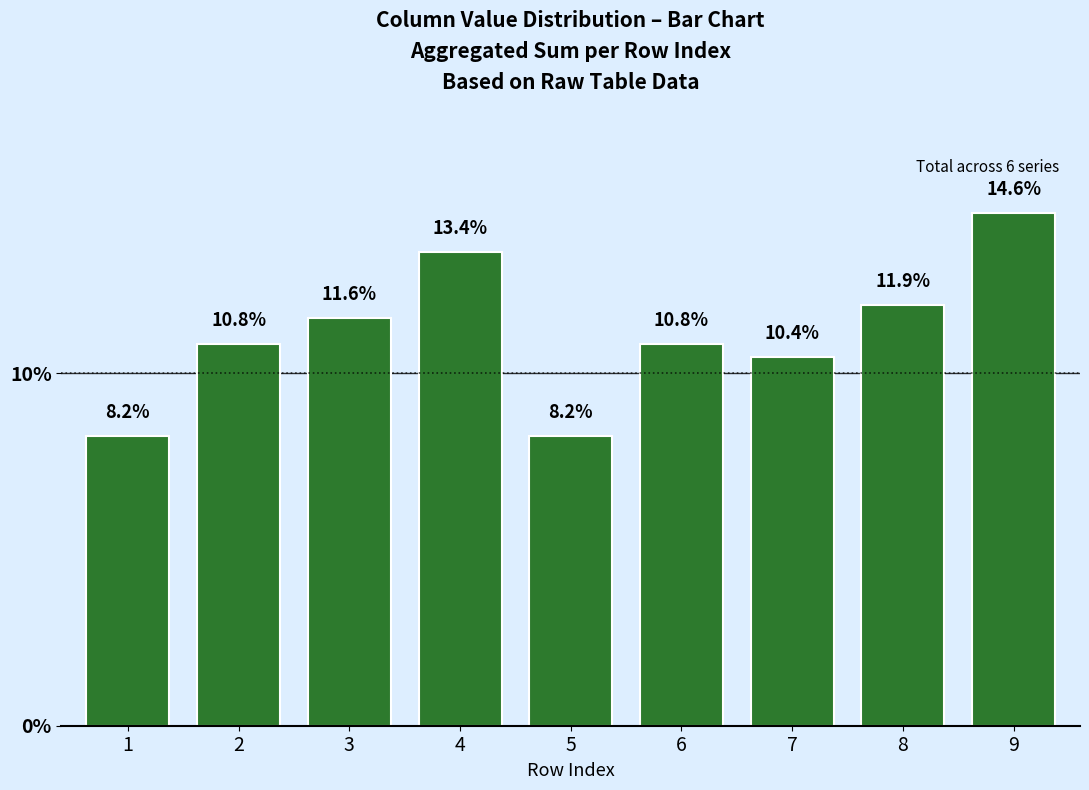

The value at 6 is 10.8. True or false?

True